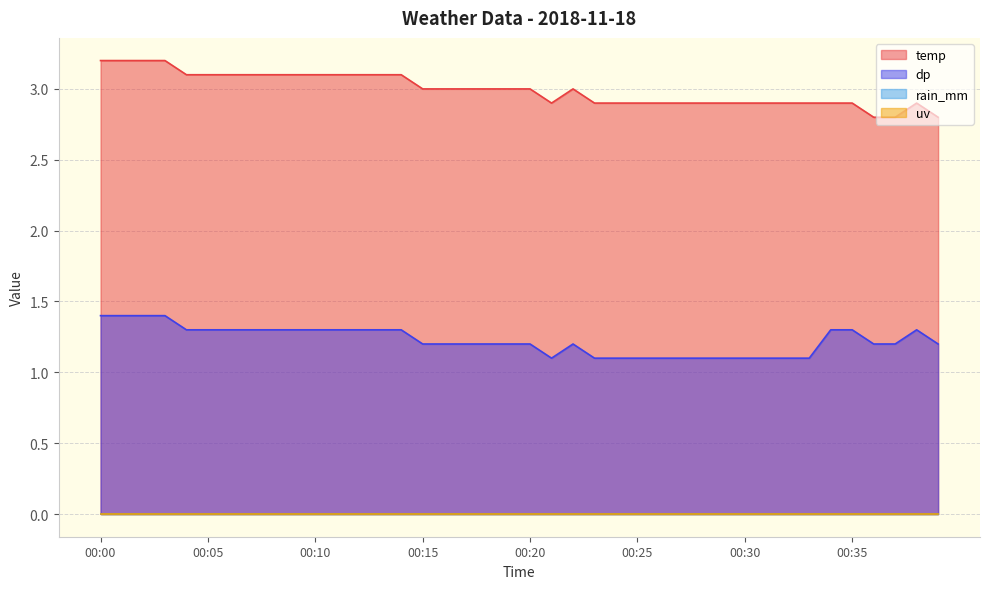

The value of temp at 00:11 is 3.1. True or false?

True